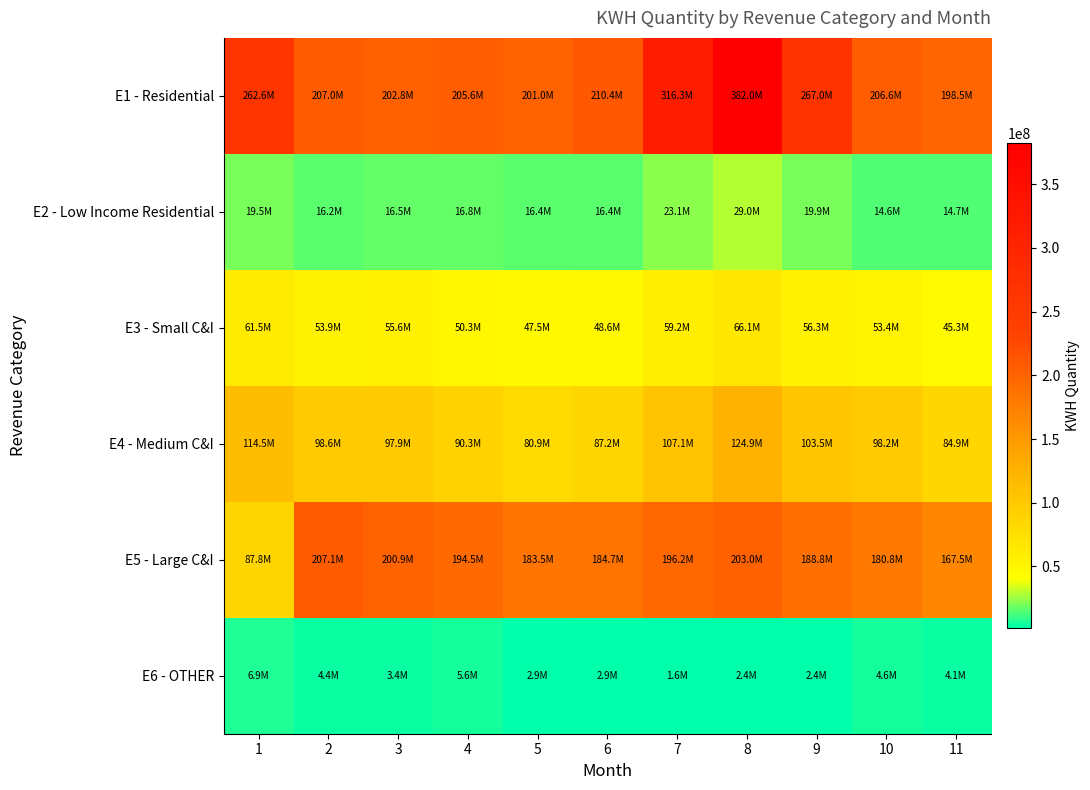

What is the smallest value displayed?

1633421